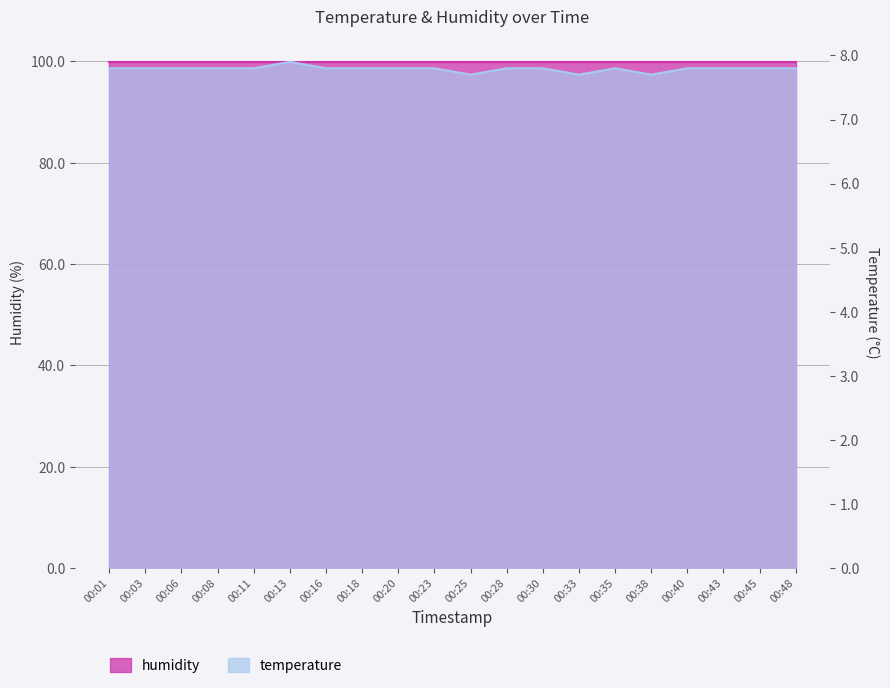

At which category does the data reach its first local peak?

00:13